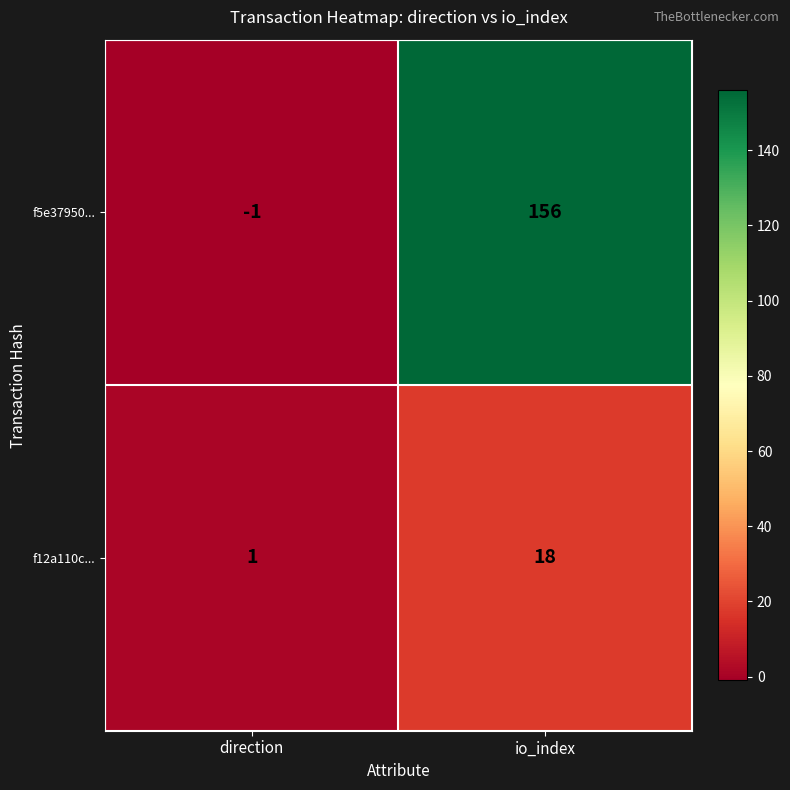

At which label is f12a110c... closest to 9?

direction